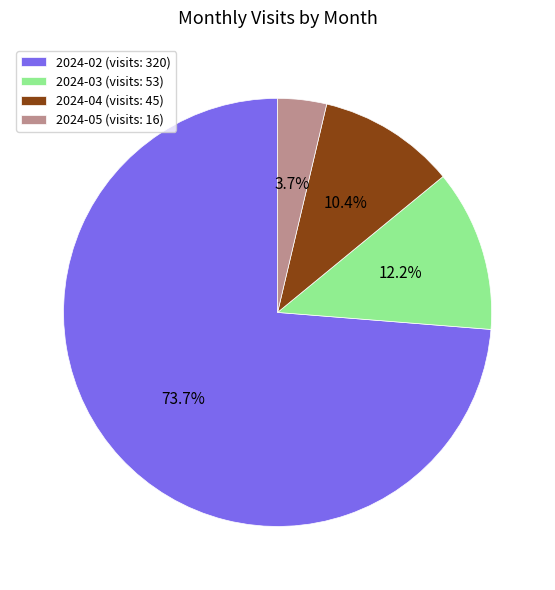

Rank the categories by value from highest to lowest.

2024-02, 2024-03, 2024-04, 2024-05